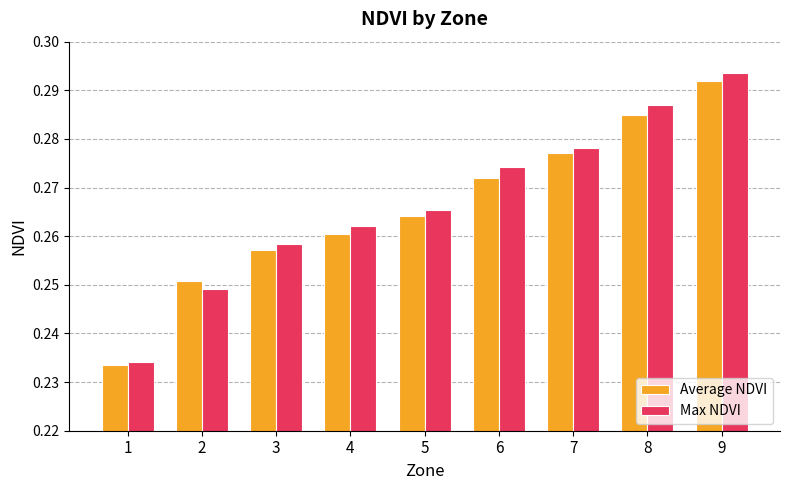

Rank the series at 3 from highest to lowest value.

Max NDVI, Average NDVI